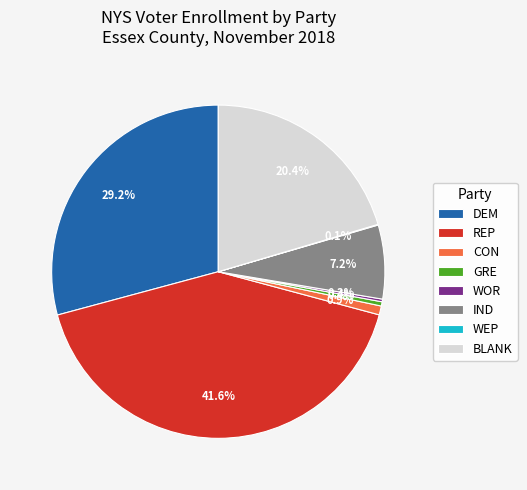

Is it true that CON is 11% of the pie?

False